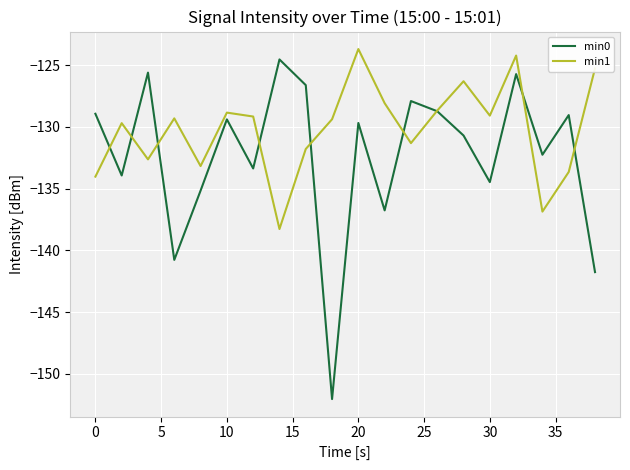

Which series has the largest total across all categories?

min1